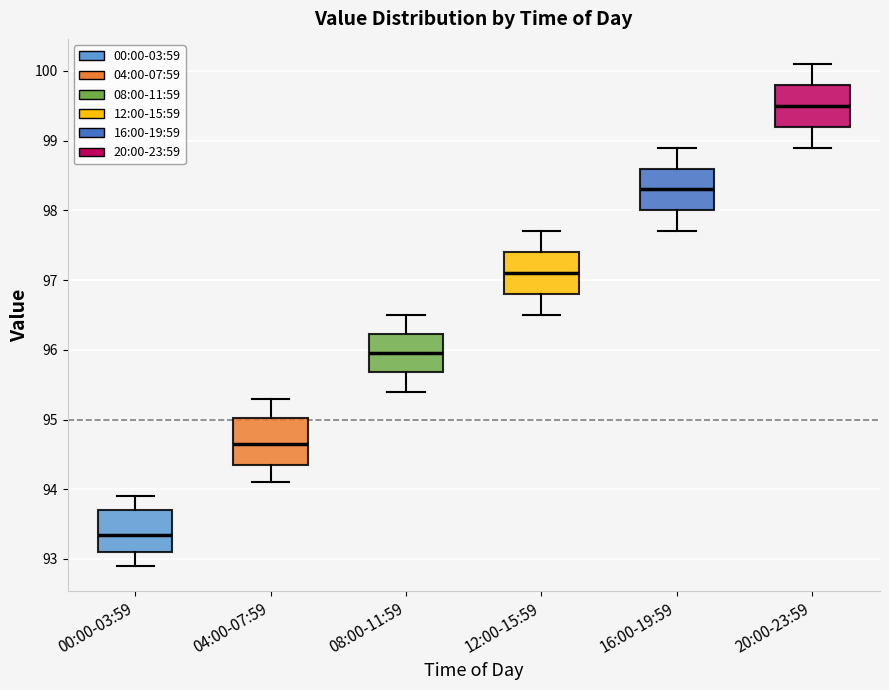

Reading left to right, transcribe this box plot: for each box, give where its median line is, the range the box spans, and where its two whiskers end, as read against the y-axis. The values are not printed on the chart, so give them approximately, as read against the axis.

00:00-03:59: median 93.4, box 93.1 to 93.7, whiskers 92.9 to 93.9
04:00-07:59: median 94.7, box 94.4 to 95.0, whiskers 94.1 to 95.3
08:00-11:59: median 96.0, box 95.7 to 96.2, whiskers 95.4 to 96.5
12:00-15:59: median 97.1, box 96.8 to 97.4, whiskers 96.5 to 97.7
16:00-19:59: median 98.3, box 98.0 to 98.6, whiskers 97.7 to 98.9
20:00-23:59: median 99.5, box 99.2 to 99.8, whiskers 98.9 to 100.1